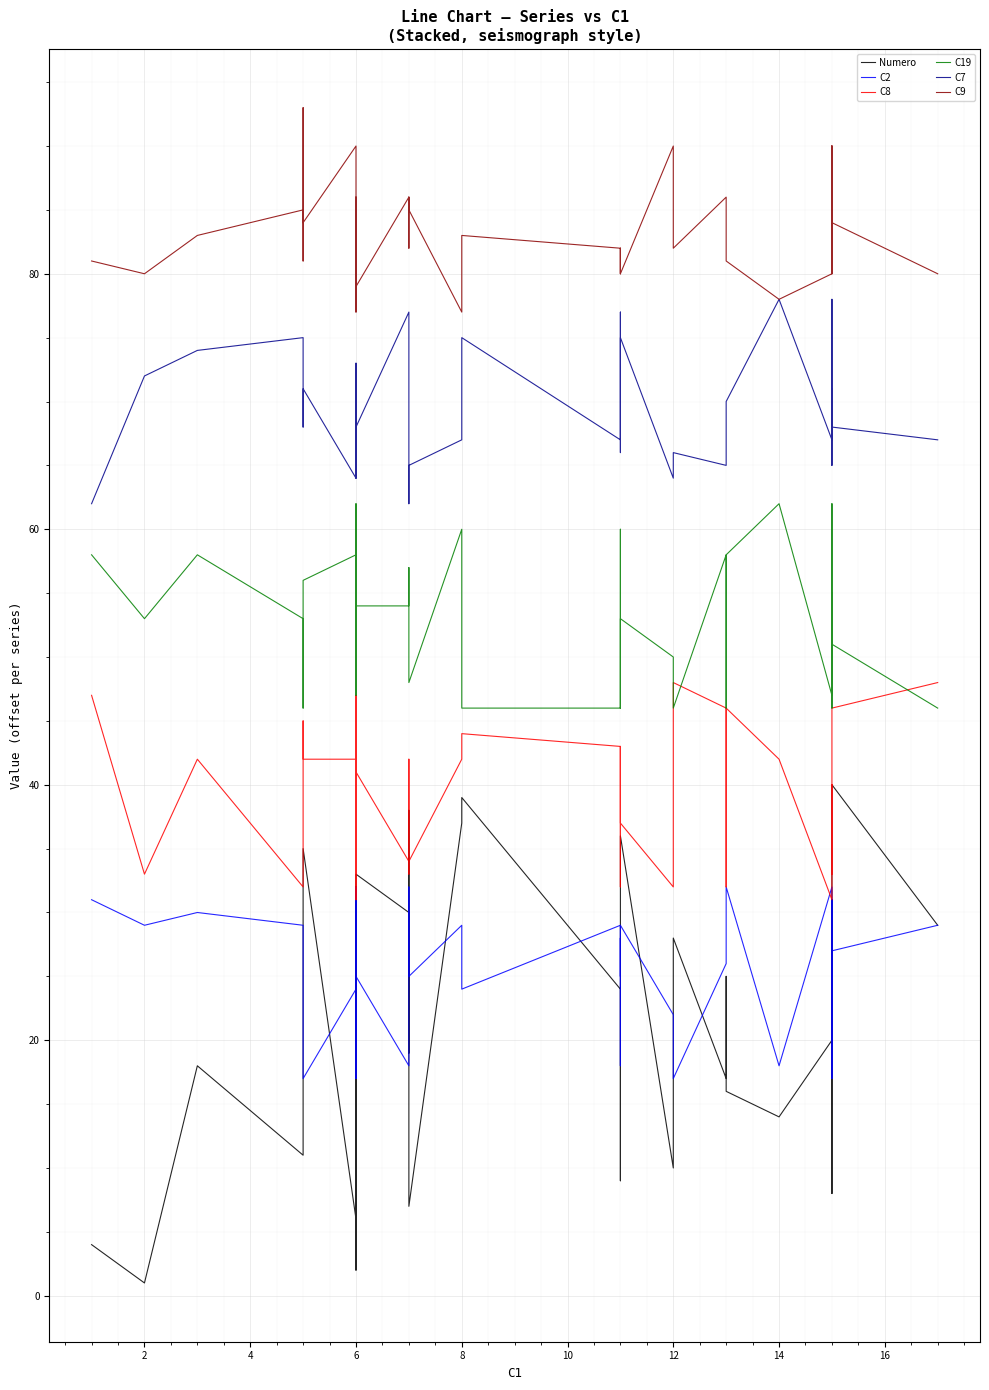

What is the value of the C19 point at the 11th from the left?

53